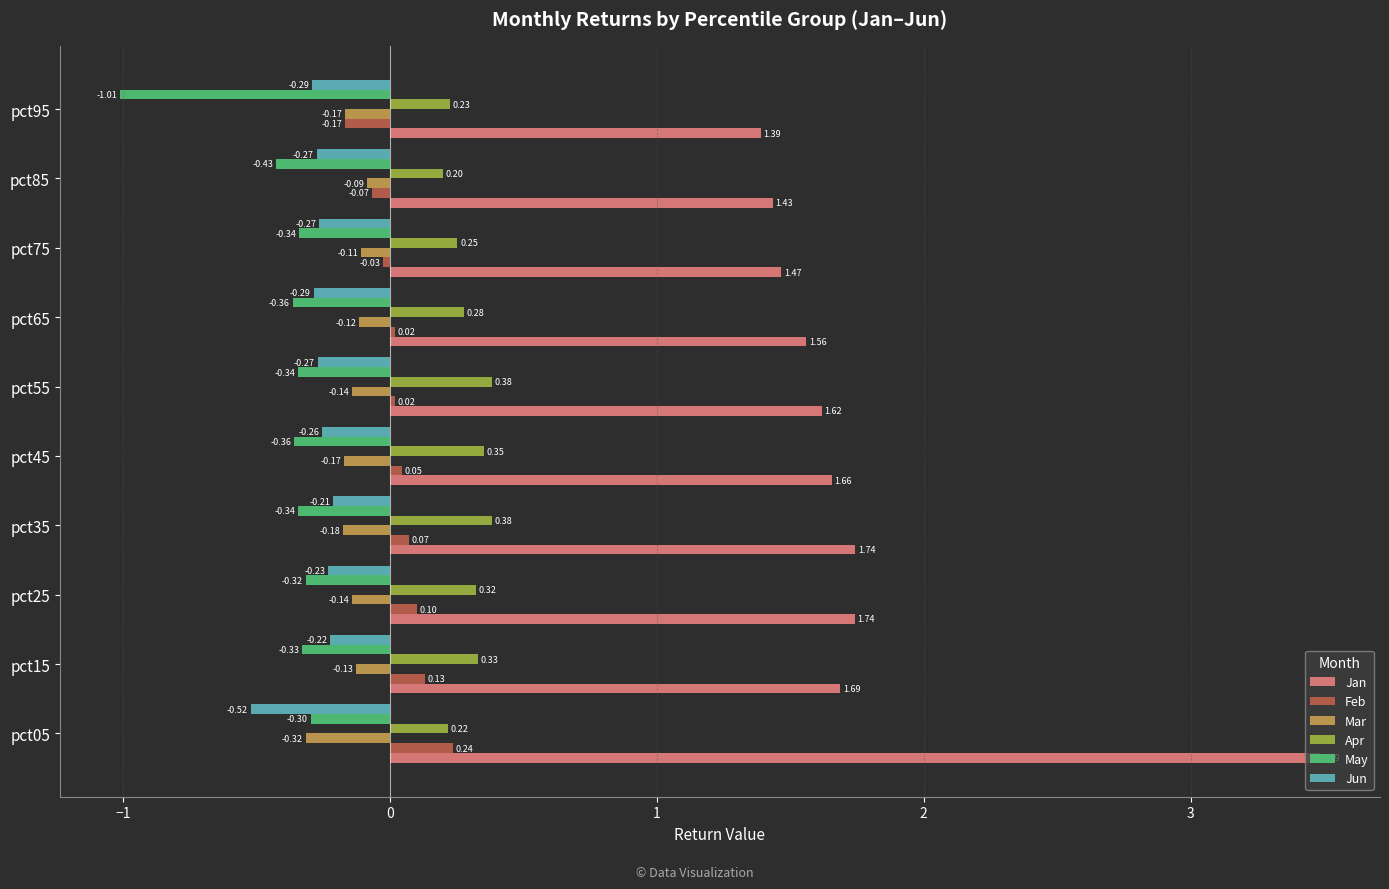

Which series has the largest range (max minus min)?

Jan